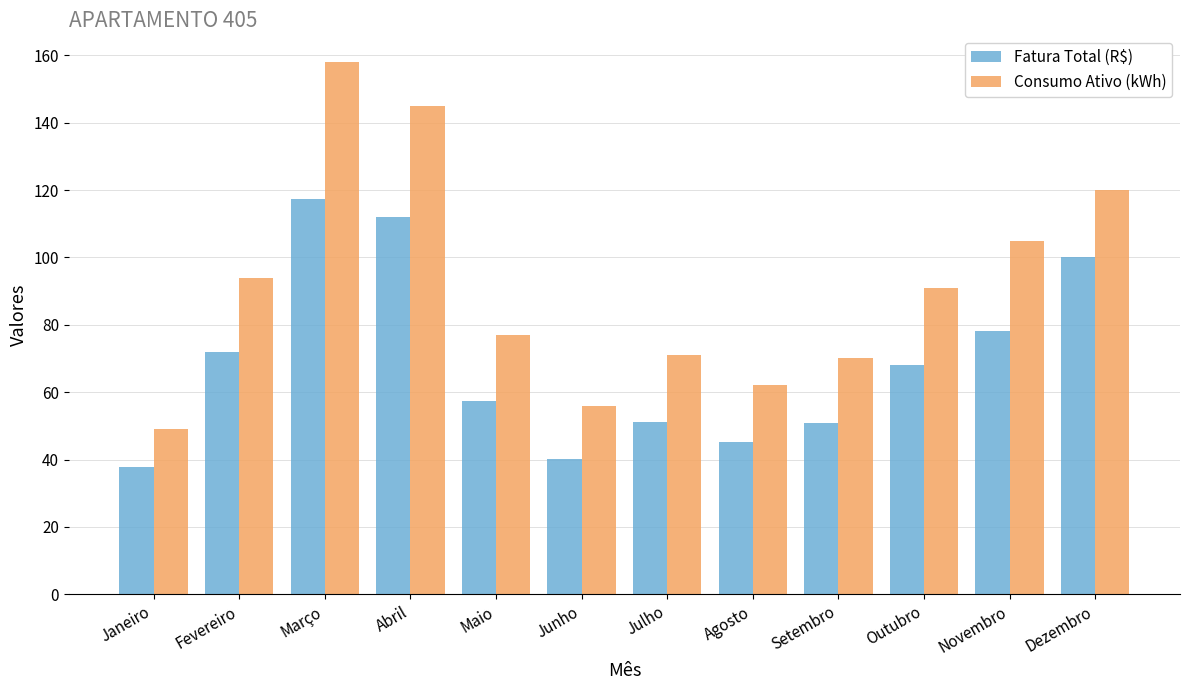

What is the label of the 3rd bar from the left?

Março